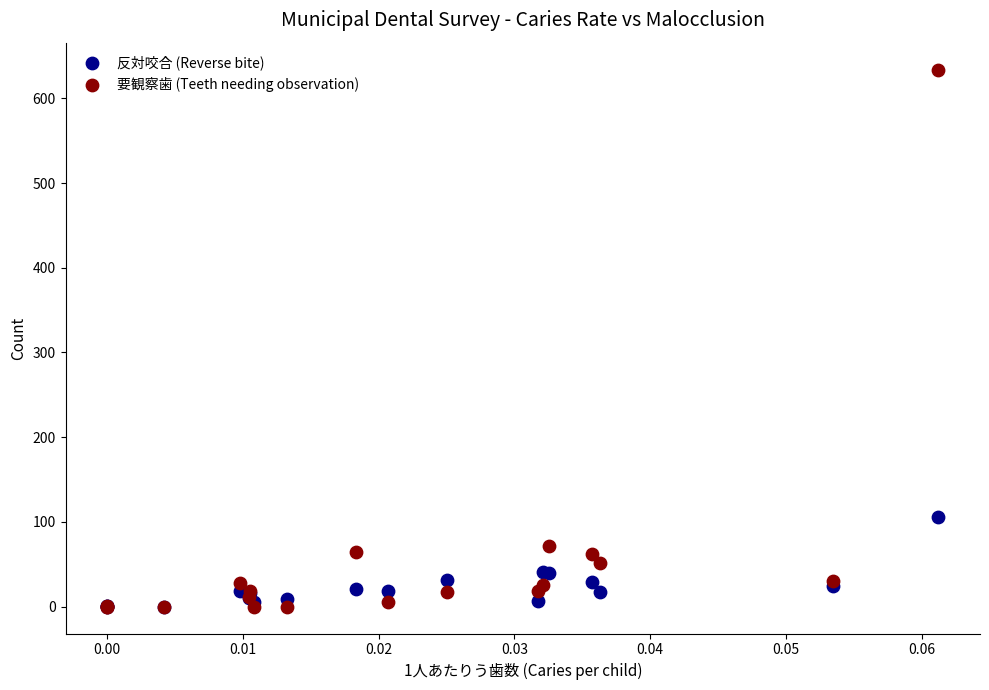

In the 要観察歯 (Teeth needing observation) series, what Y value is closest to 317?

71